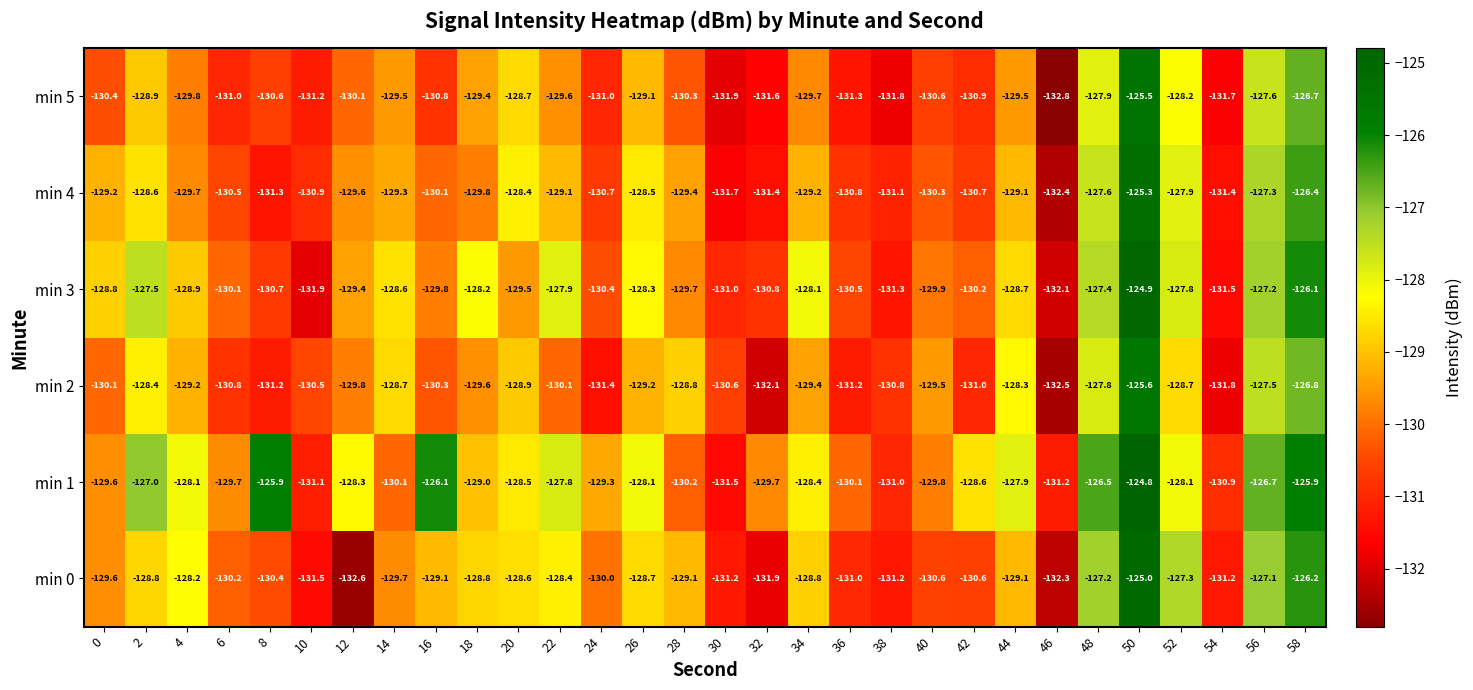

Which category has the lowest value across all series?

46